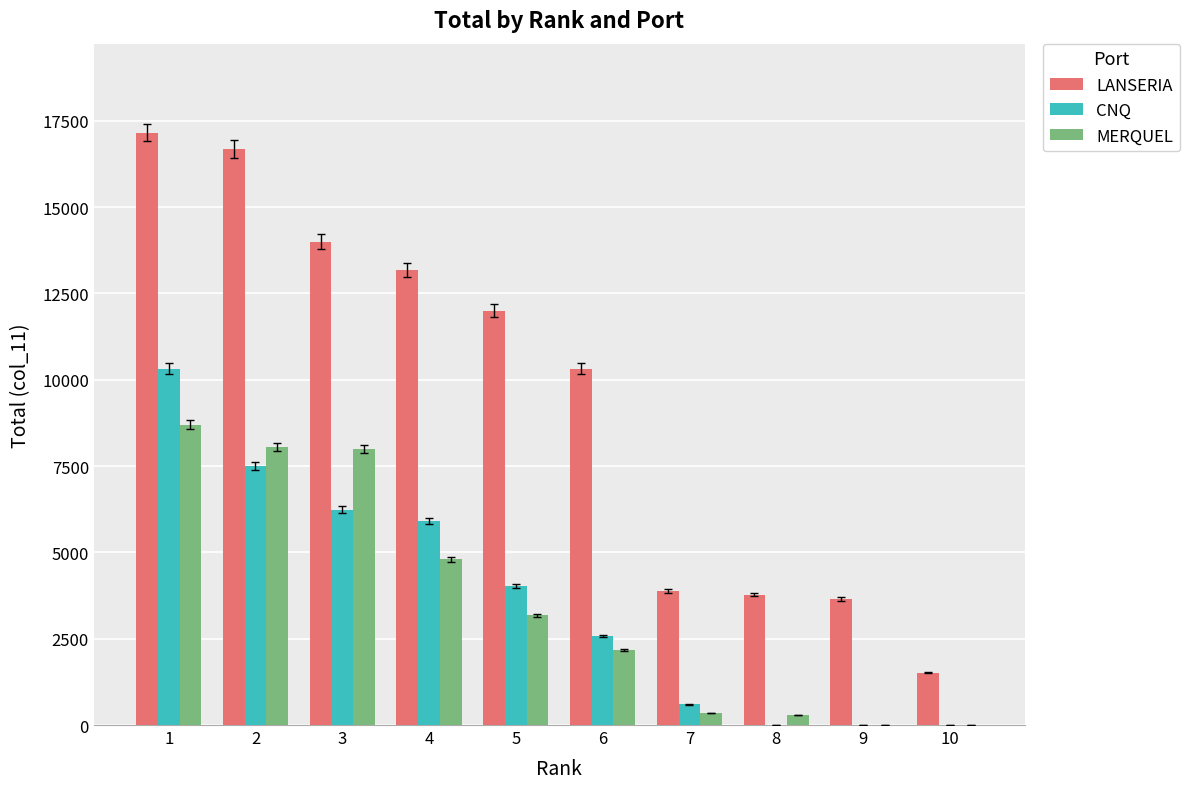

How many groups of bars are there?

10